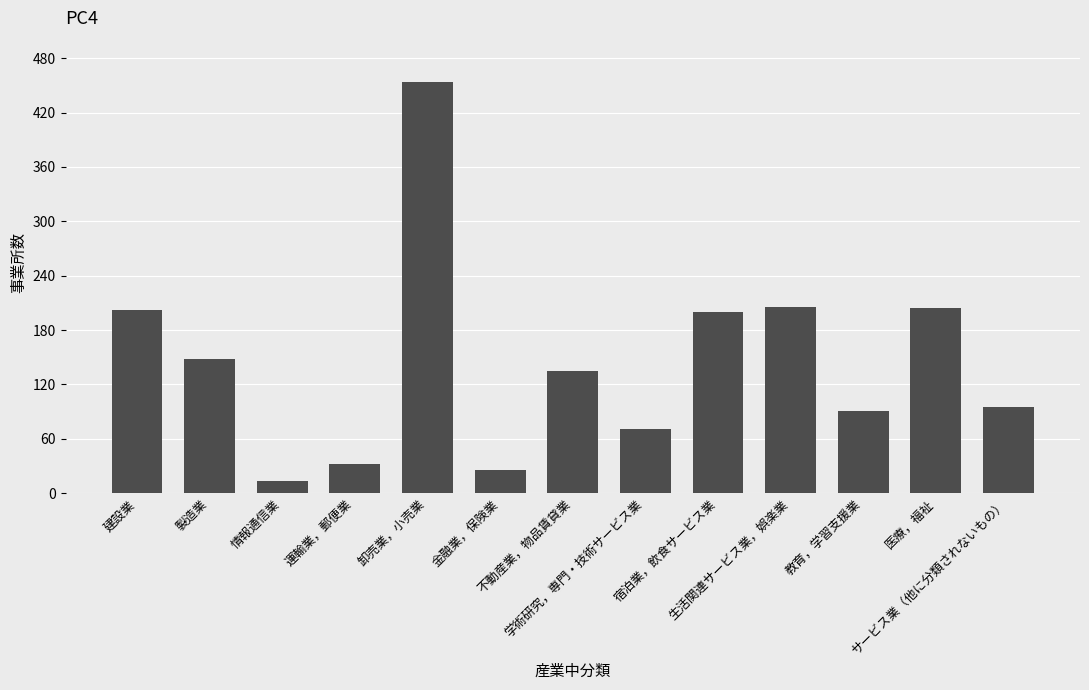

What is the value of the 2nd bar from the left?

148